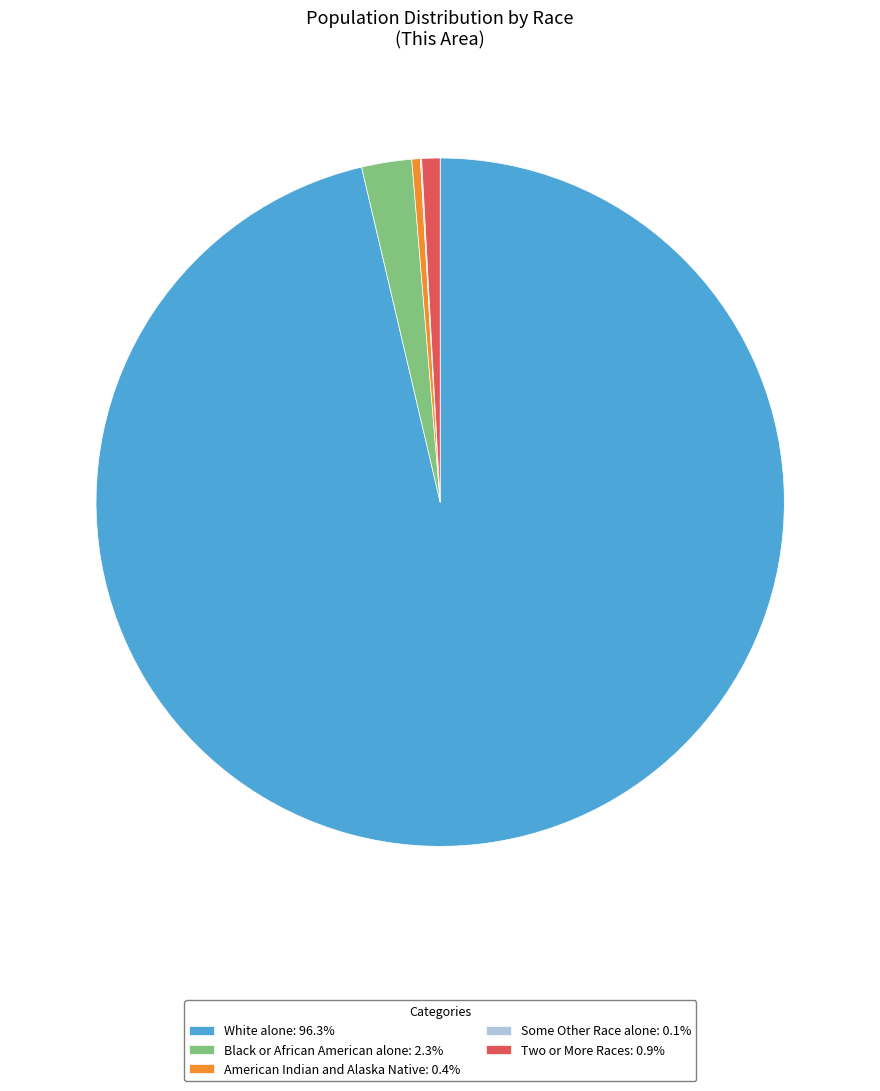

Is American Indian and Alaska Native: 0.4% the majority of the pie?

No